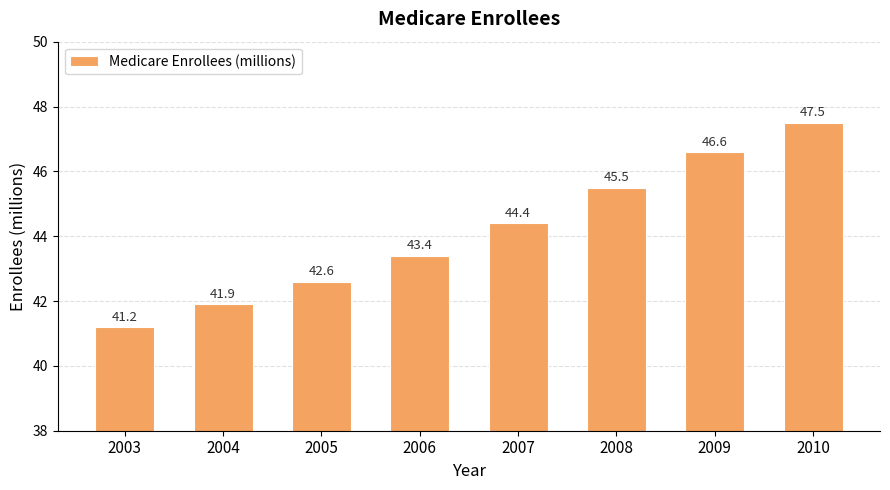

Is it true that the value at 2008 is 45.5?

True